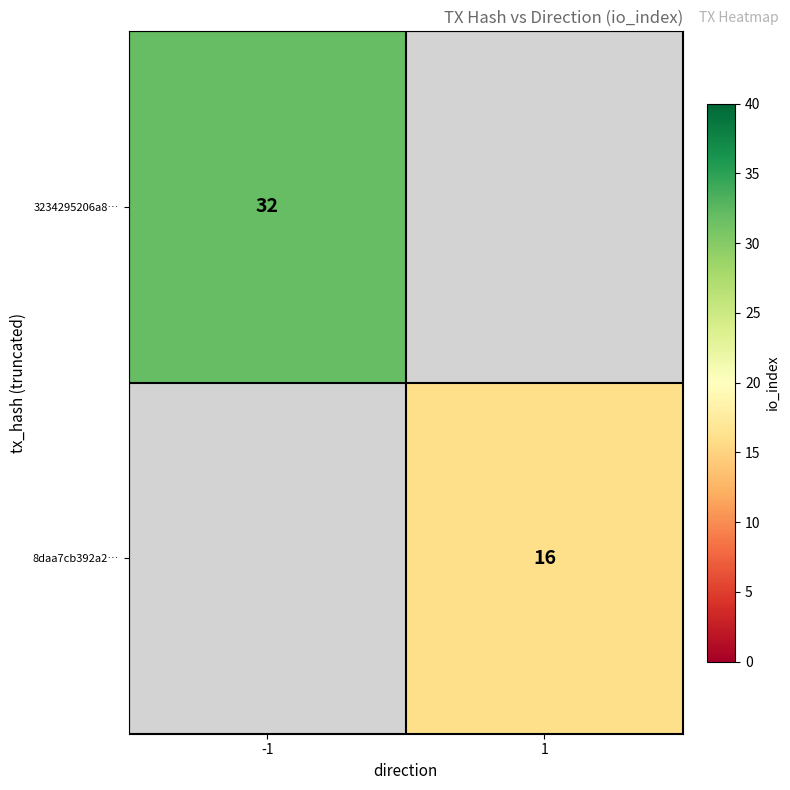

At how many categories does at least one series exceed 23?

1